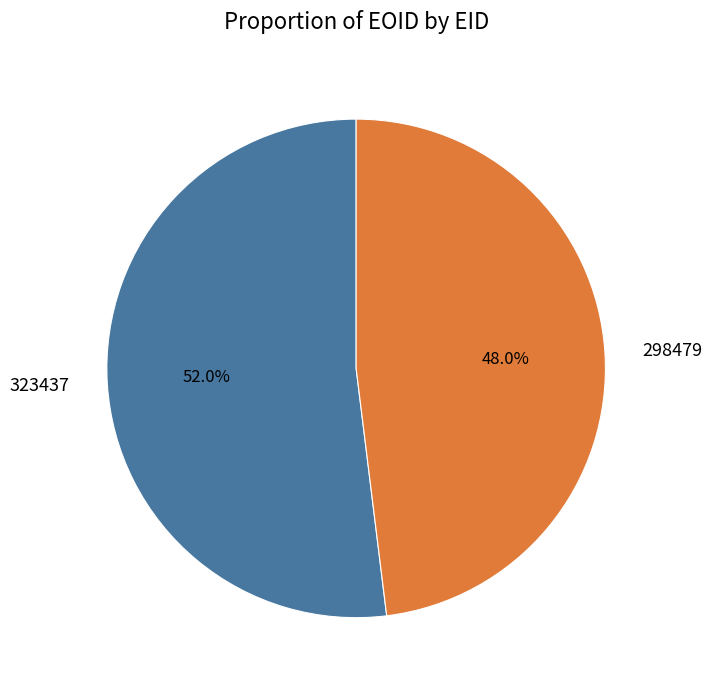

Which category has the smallest portion of the pie?

298479